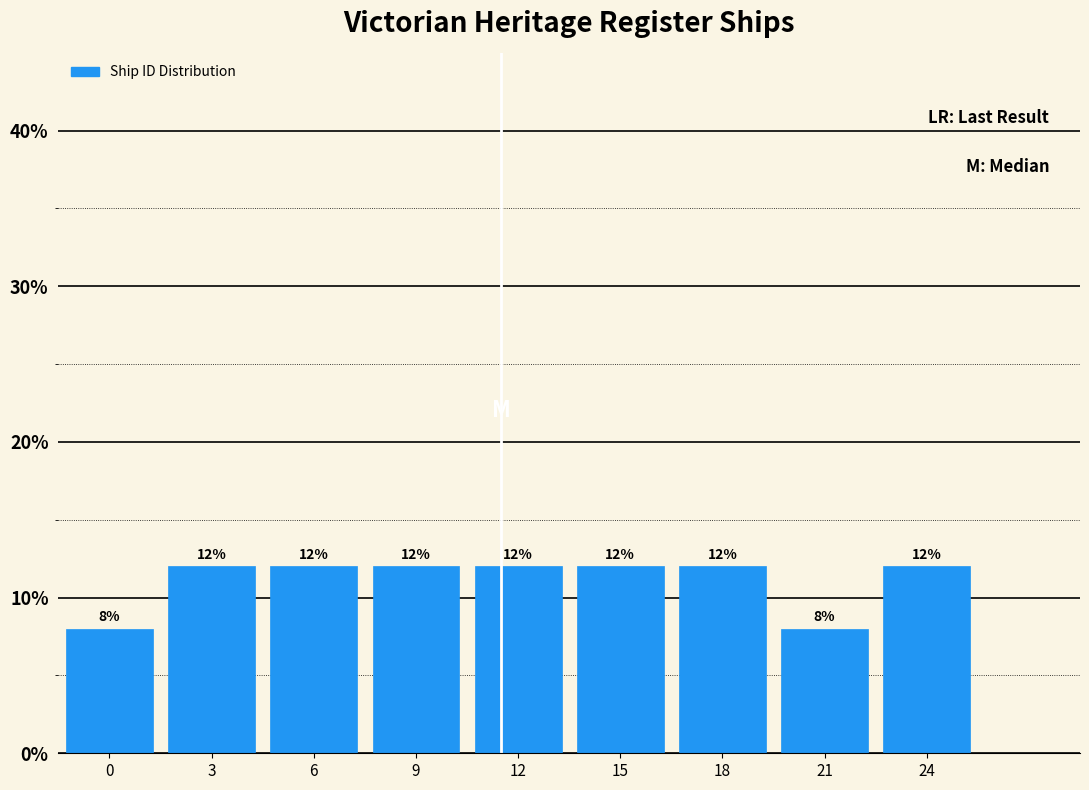

Reading left to right, transcribe all the data shown in this chart.

0=8	3=12	6=12	9=12	12=12	15=12	18=12	21=8	24=12